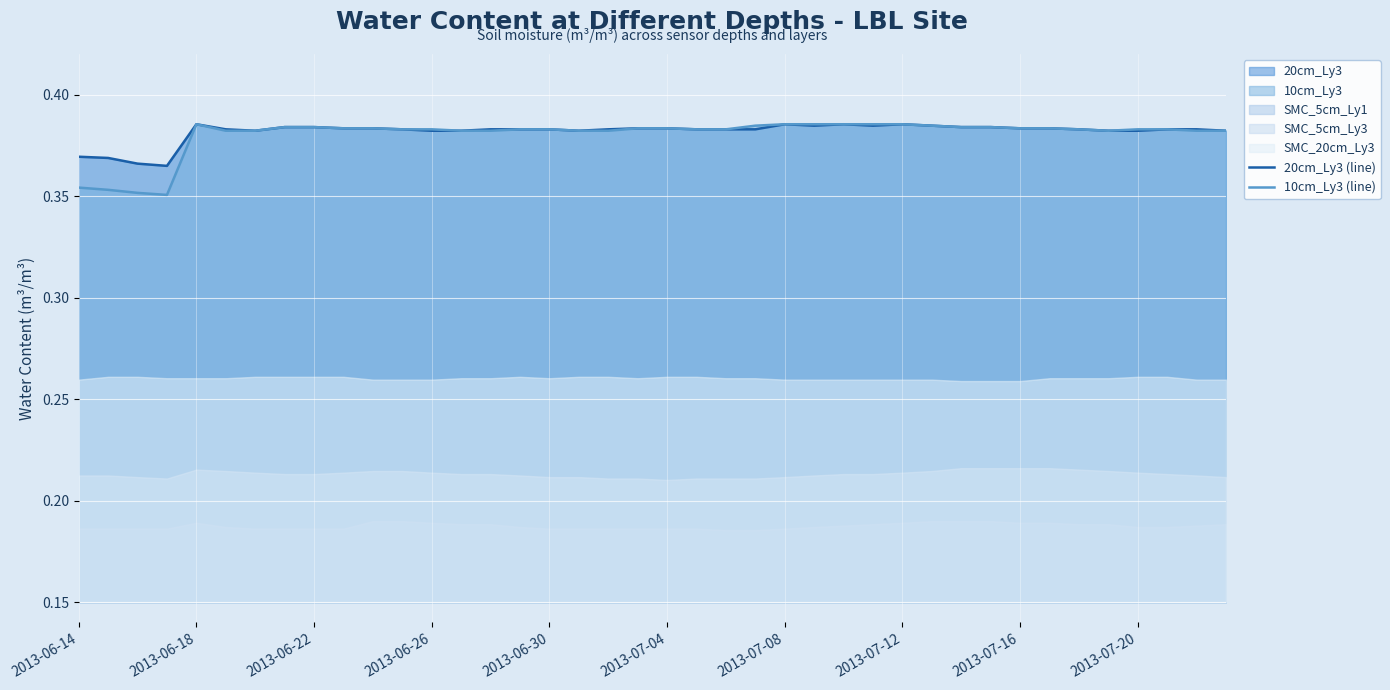

Is the value of 10cm_Ly3 (line) at 2013-06-30 greater than the value of 20cm_Ly3 (line) at 2013-06-14?

Yes